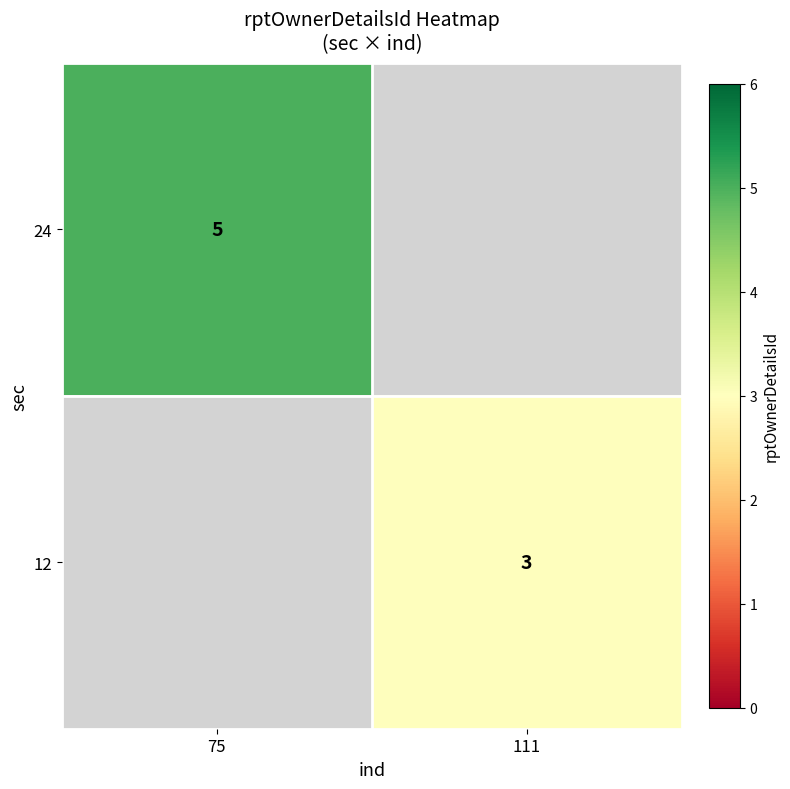

Is it true that 24 equals 8 at 75?

False